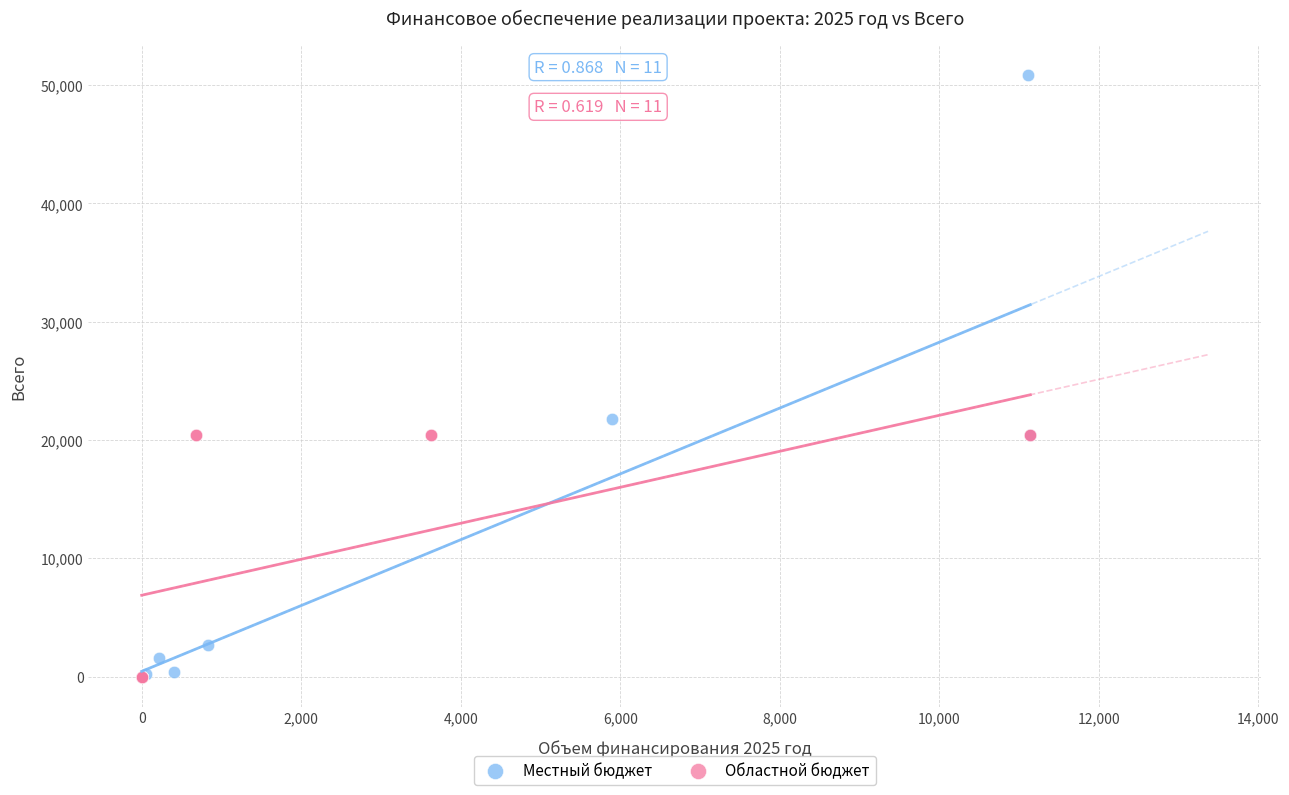

Which series has the widest spread of Y values?

Местный бюджет